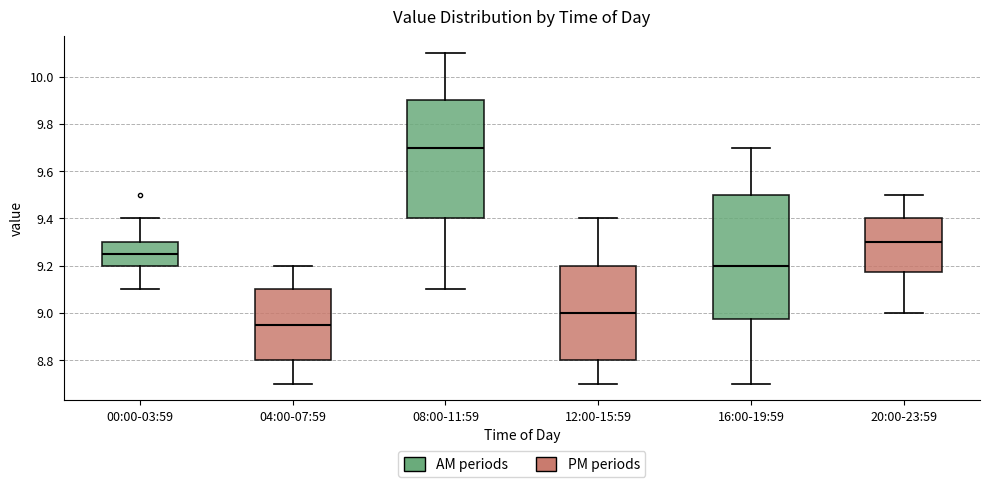

Which box has the lowest median line?

04:00-07:59